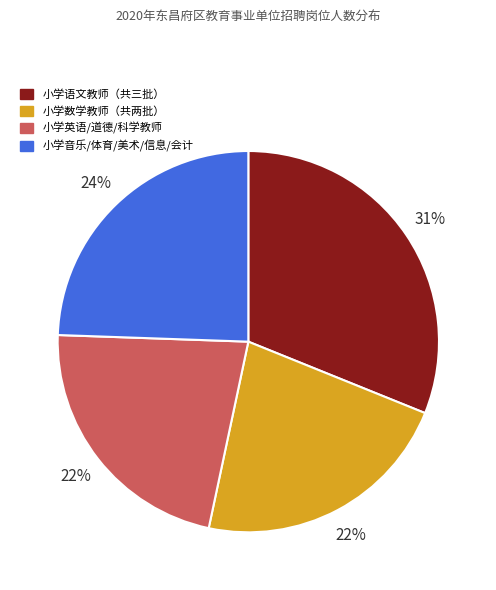

To the nearest percent, what is the difference between the largest and smallest slice percentages?

9%